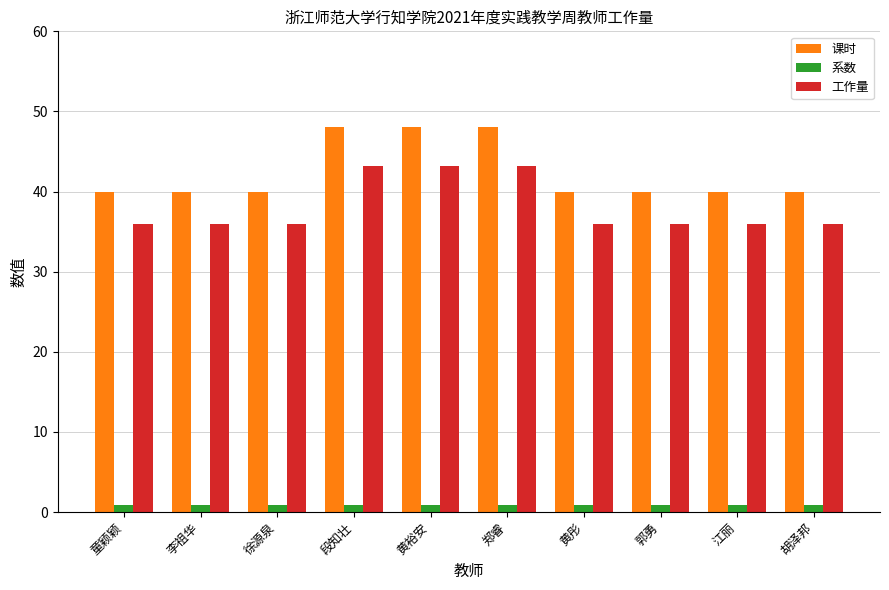

What position from the left is 徐源泉?

3